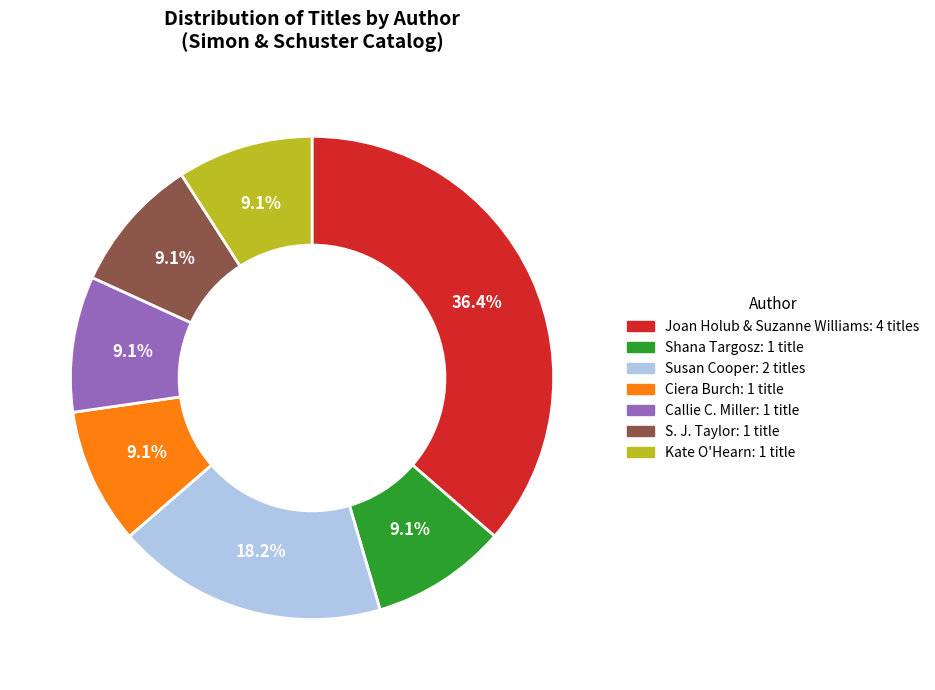

Which category has the biggest portion of the pie?

Joan Holub & Suzanne Williams